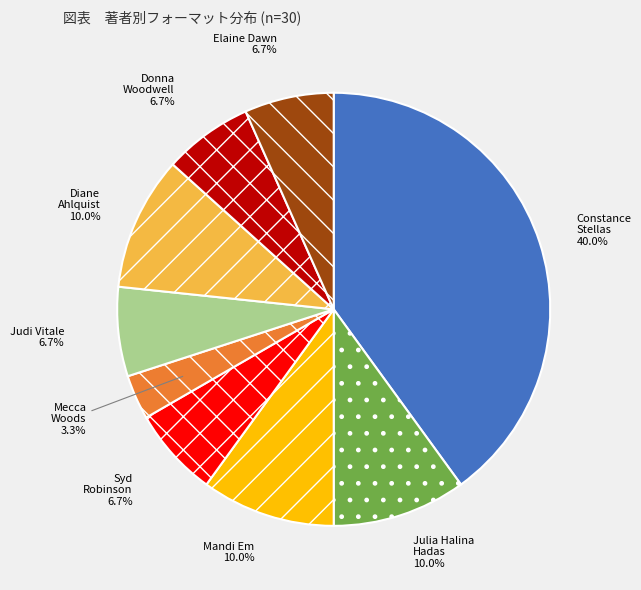

Does any single category account for the majority?

No